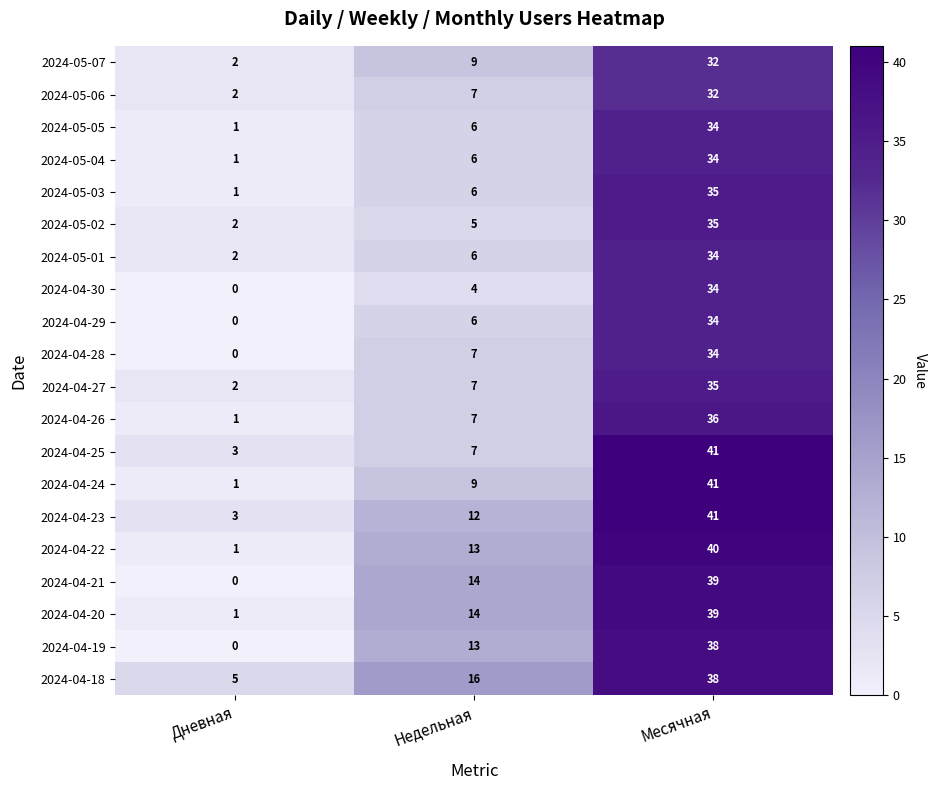

Count the 2024-04-30 values in the range 0 to 34.

3